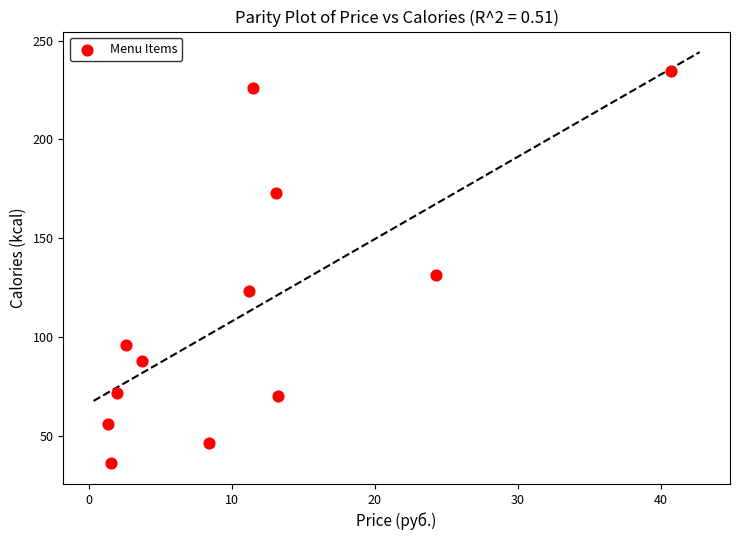

What Y value in the scatter plot is closest to 135?

131.4